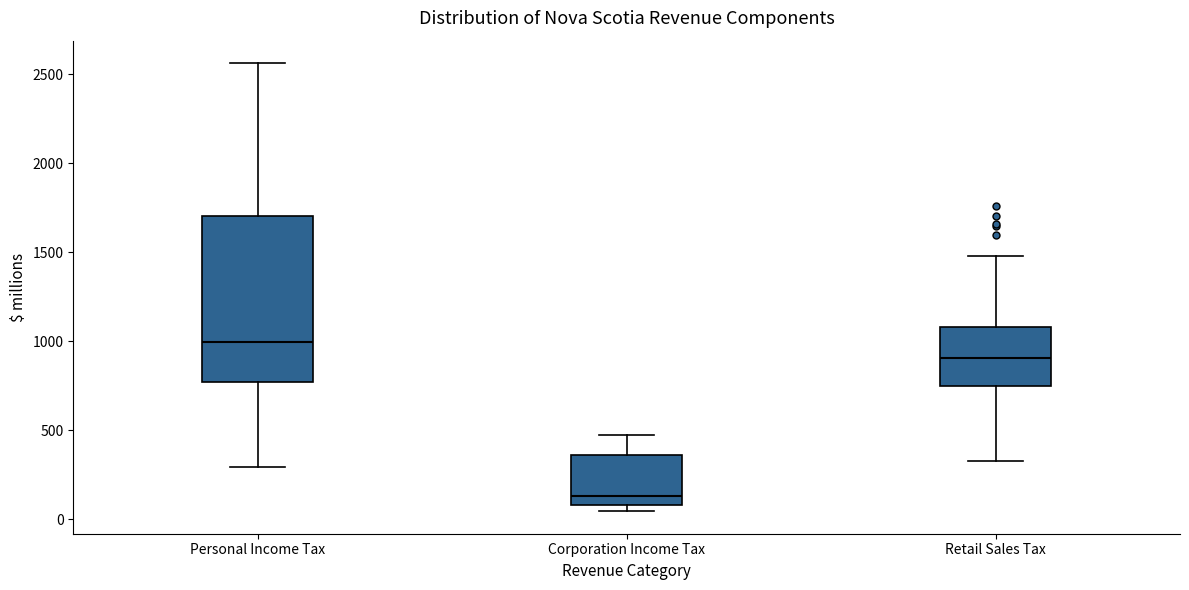

Where is the upper edge of the box for Corporation Income Tax on the y-axis? The values are not printed on the chart, so give them approximately, as read against the axis.

350